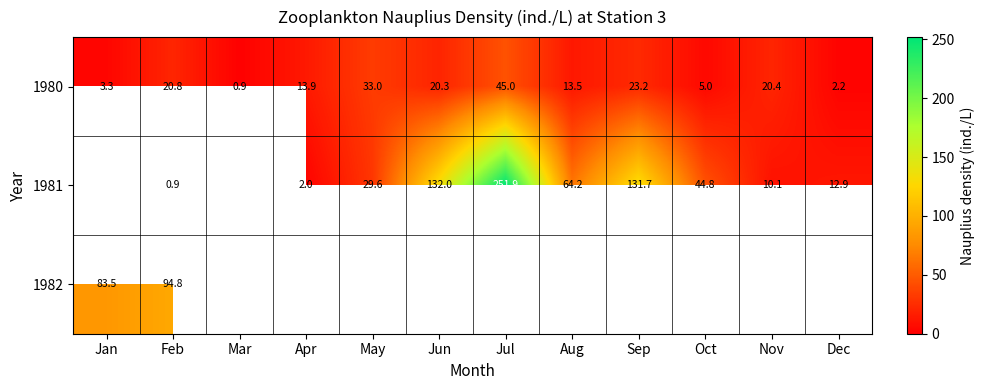

What is the maximum value shown in the chart?

251.9